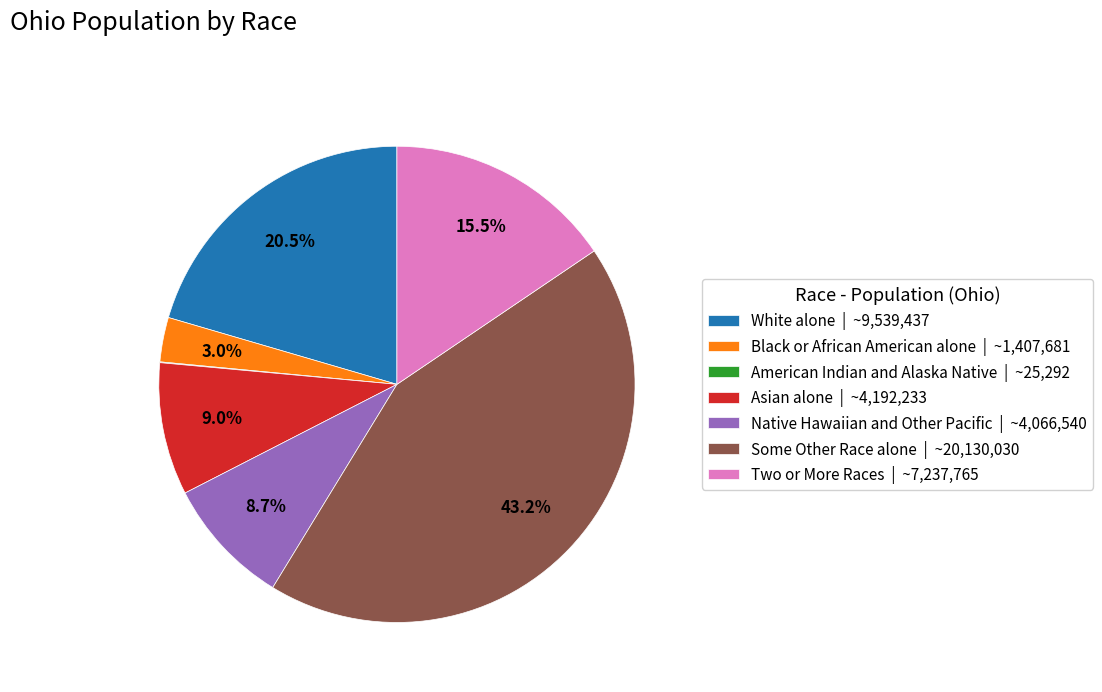

Approximately how many times larger is the value at Two or More Races compared to Native Hawaiian and Other Pacific?

1.8